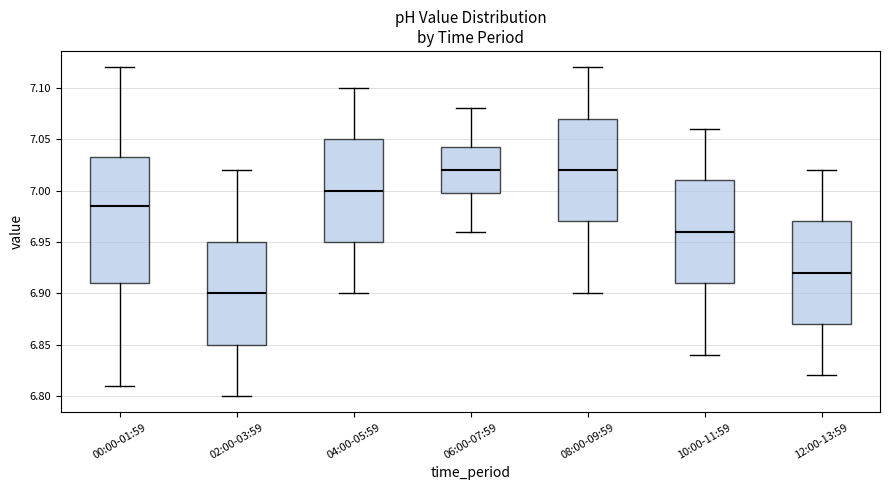

Comparing the boxes themselves (not the whiskers), which one is the tallest?

00:00-01:59